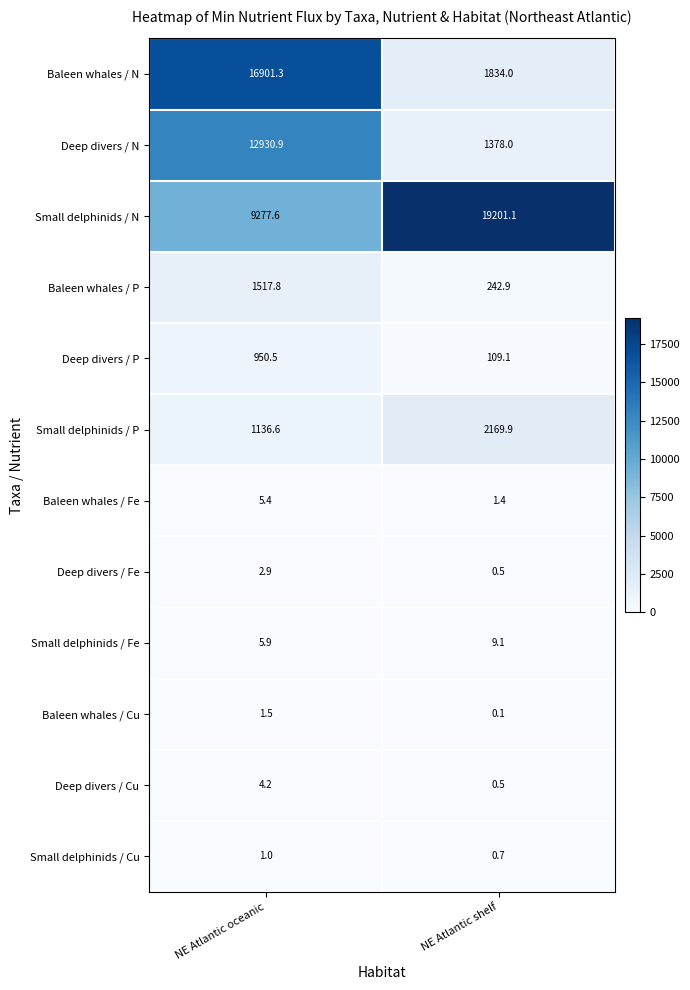

At which label does Small delphinids / P first exceed 2169?

NE Atlantic shelf